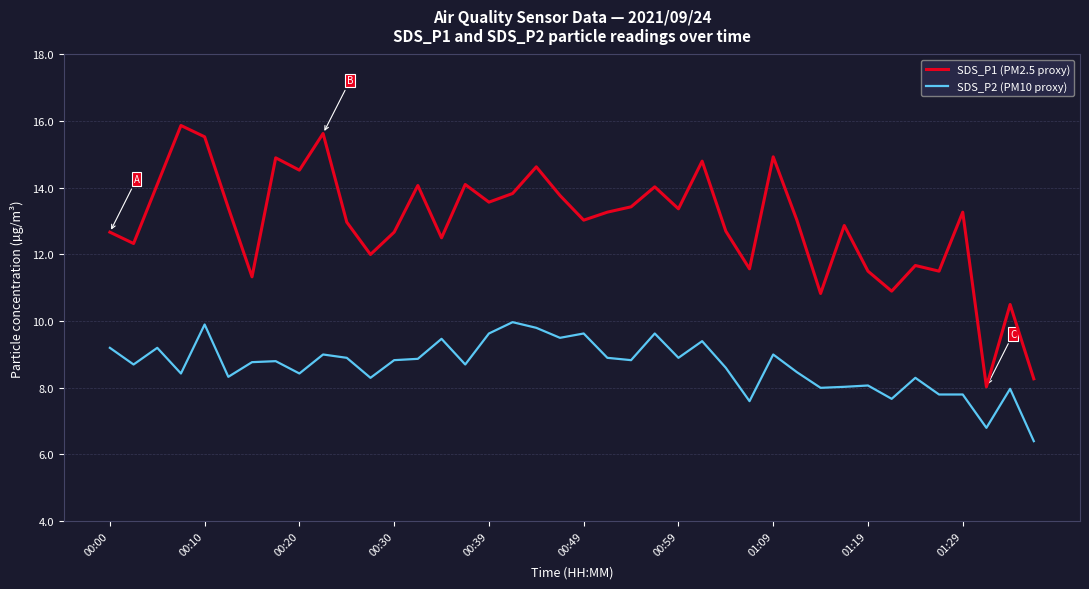

What is the lowest value of the SDS_P1 (PM2.5 proxy) series?

8.0